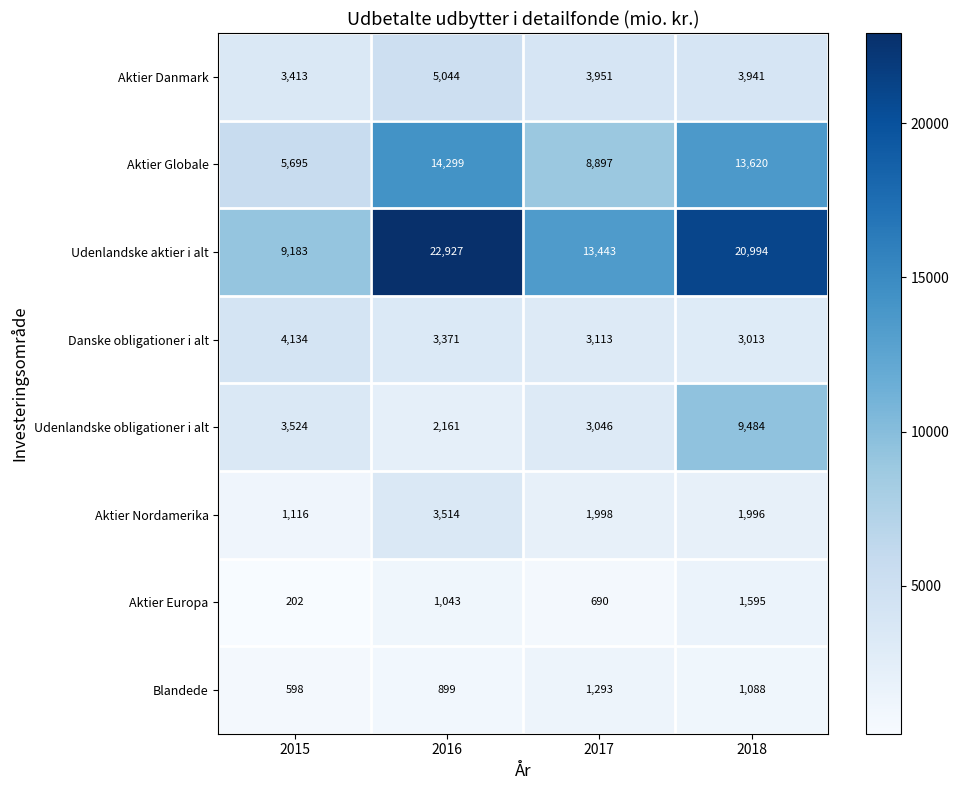

Which category has the highest value across all series?

2016